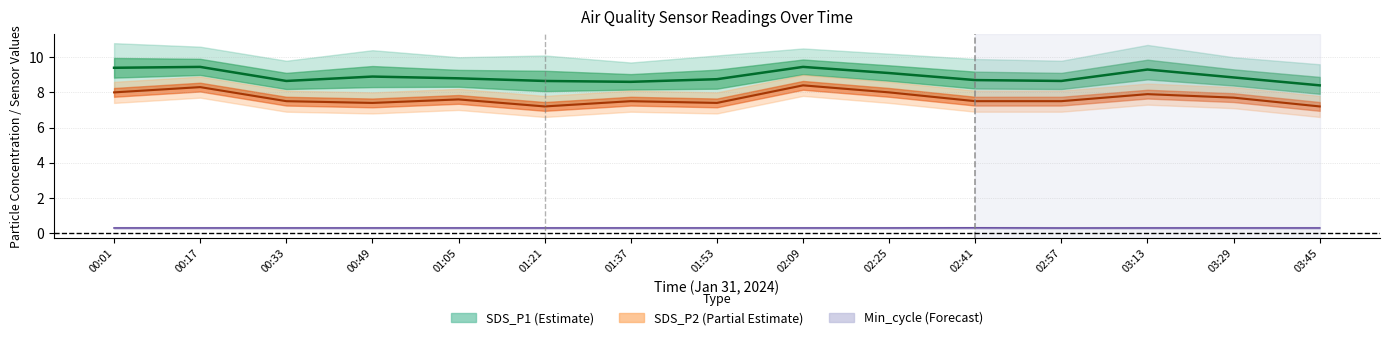

At 03:45, list the series in order from smallest to largest.

Min_cycle (scaled), SDS_P2 (center), SDS_P1 (mid)